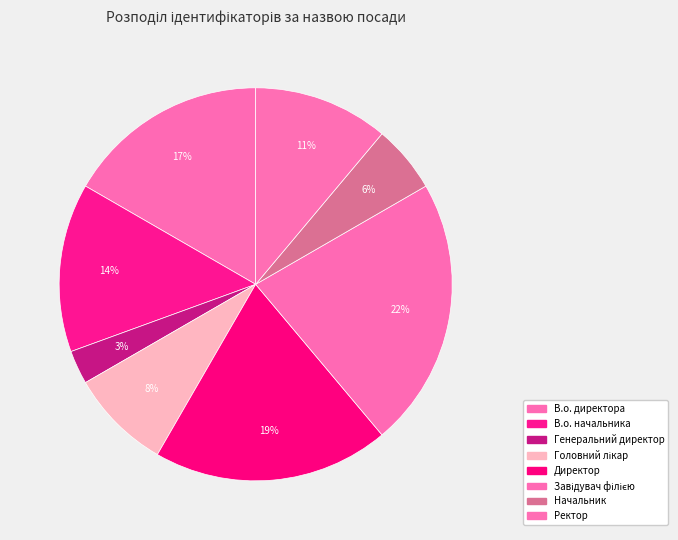

Which category has the biggest portion of the pie?

Завідувач філією